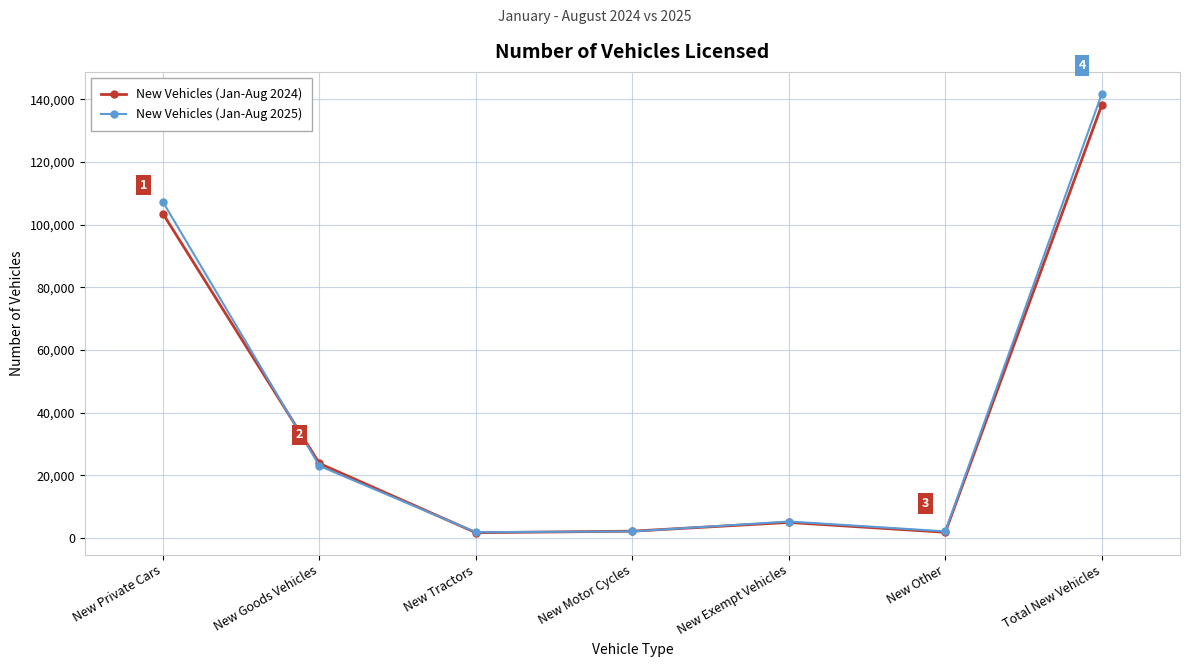

Which series has the largest range (max minus min)?

New Vehicles (Jan-Aug 2025)